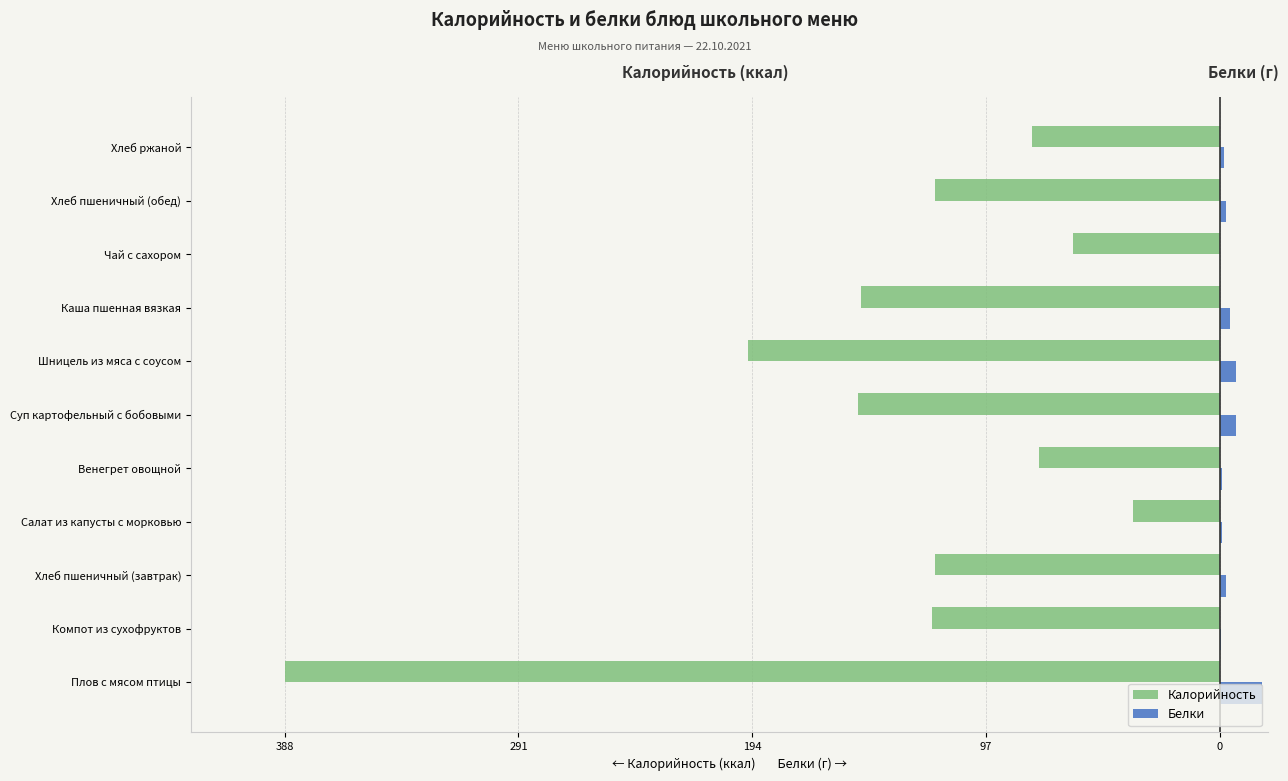

What is the difference between the maximum and minimum values in the Белки series?

17.2